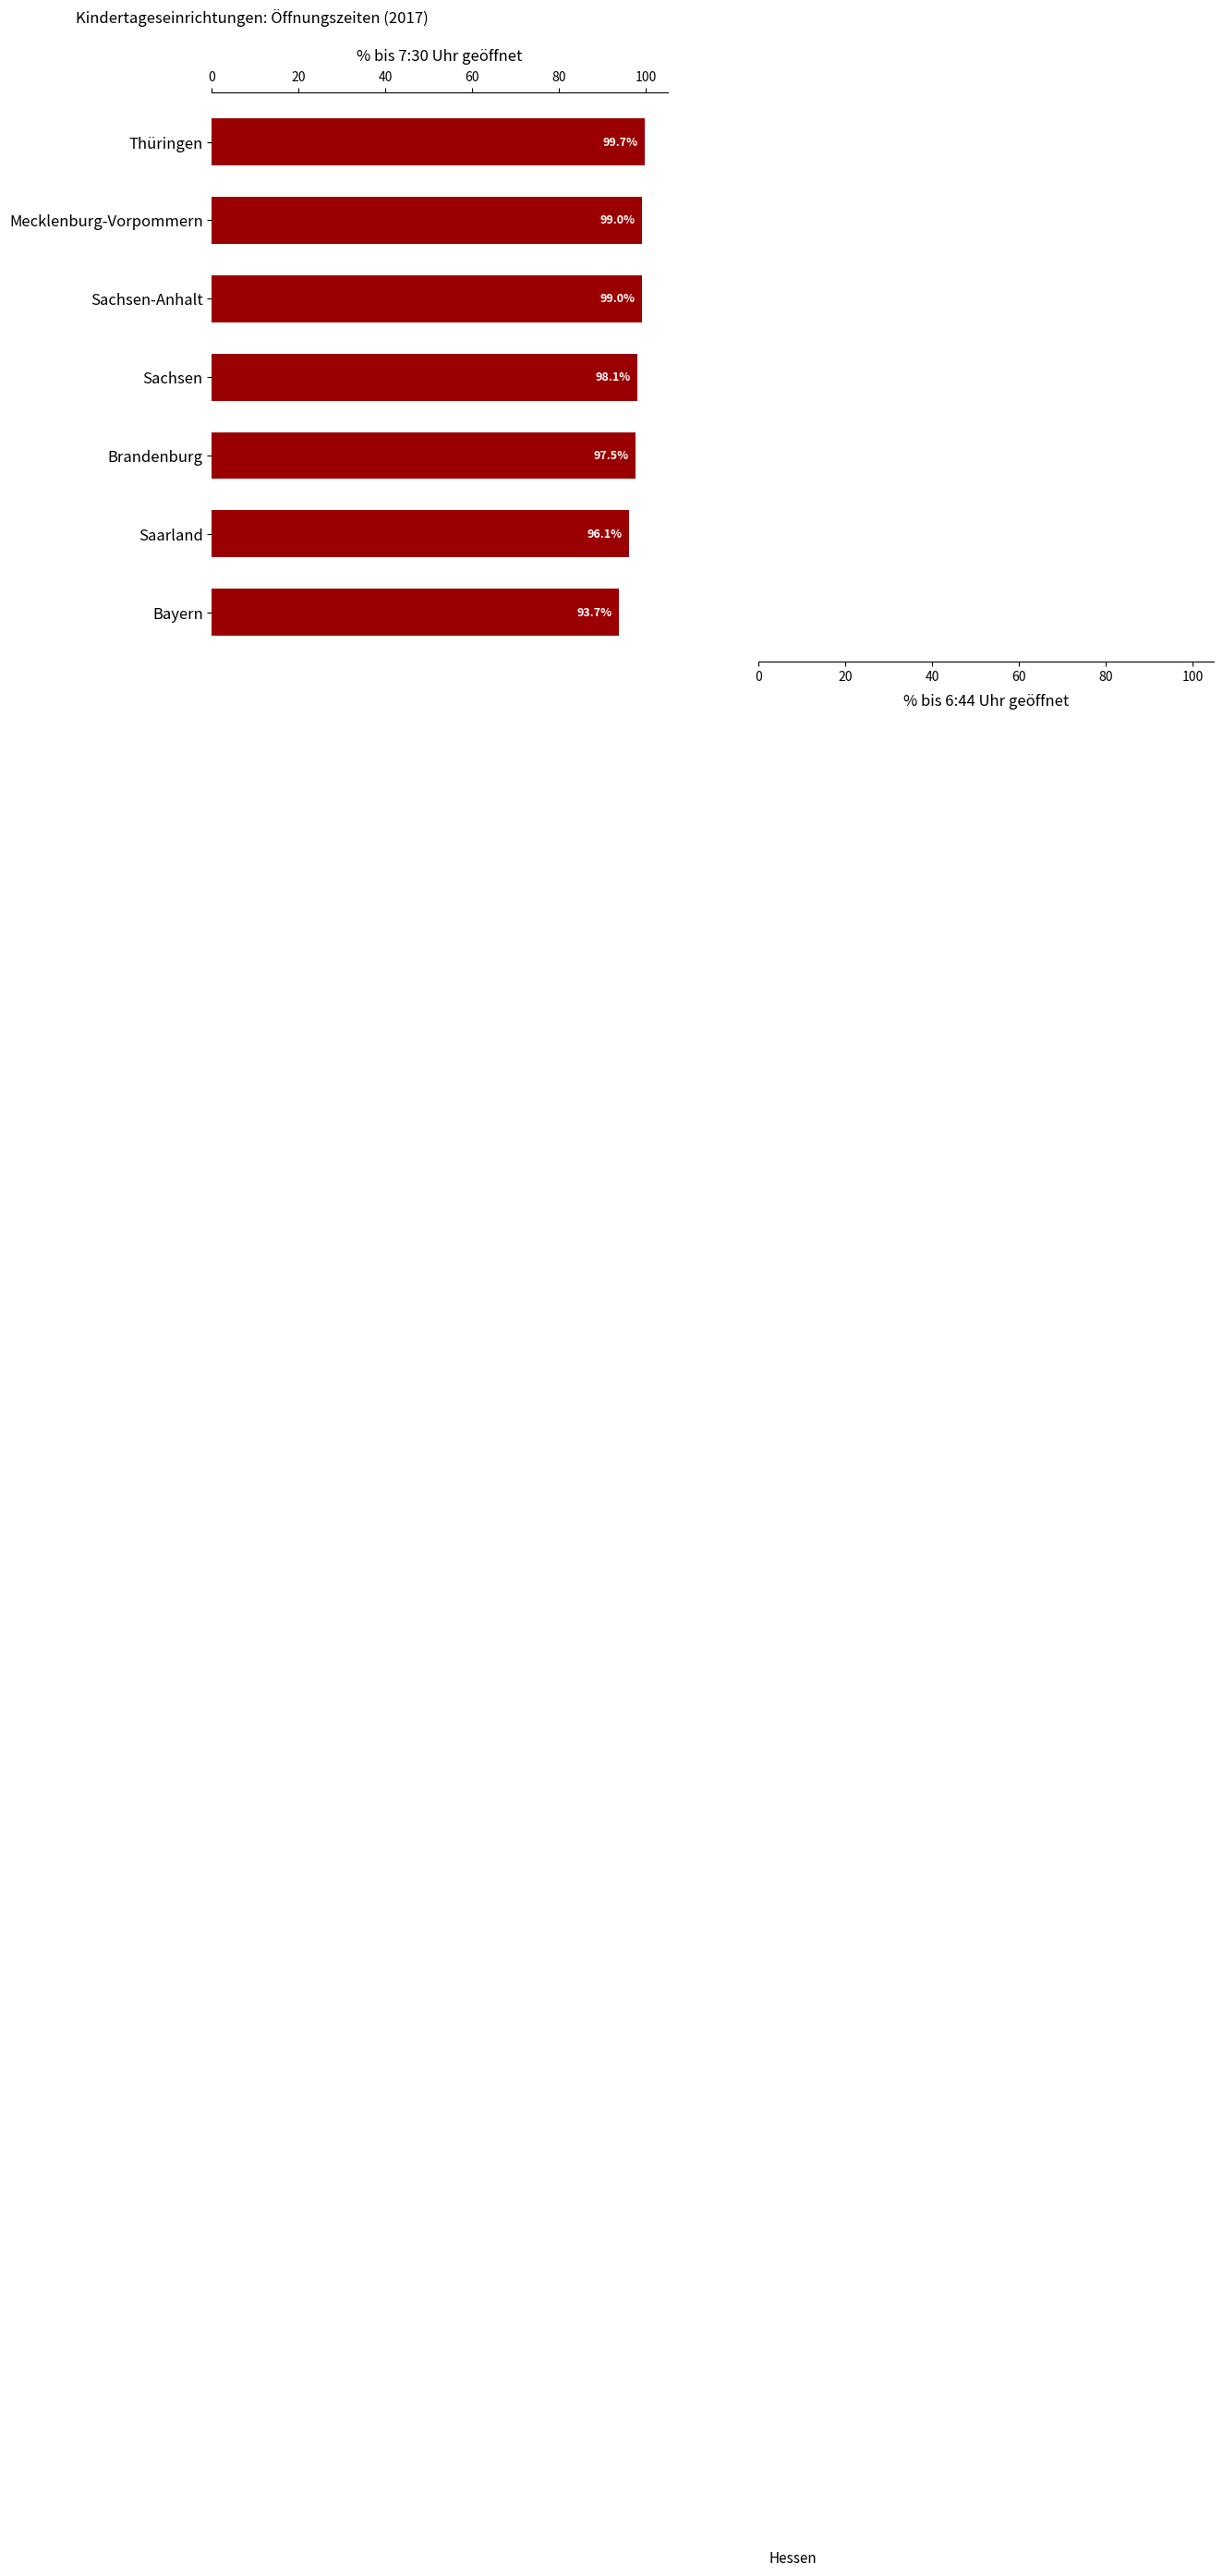

True or false: the data shows 39.3 at Sachsen.

False